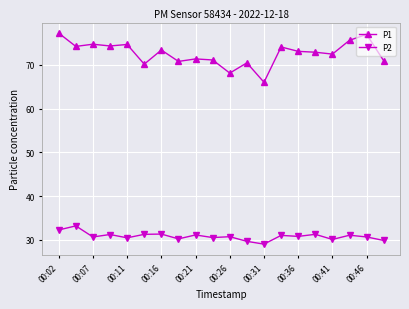

True or false: P1 and P2 cross at least once.

False